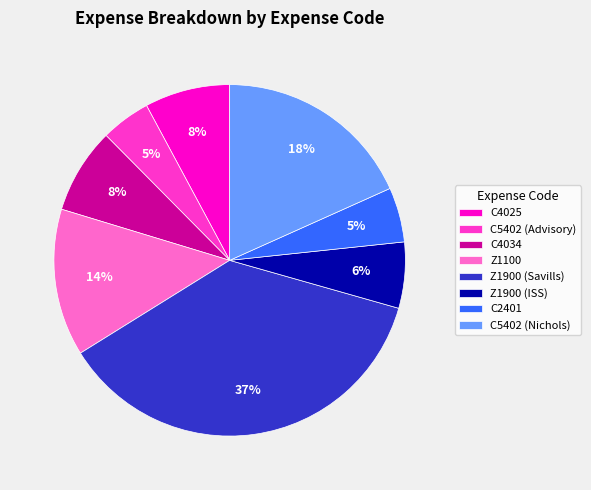

To the nearest percent, what is the difference between the largest and smallest slice percentages?

32%